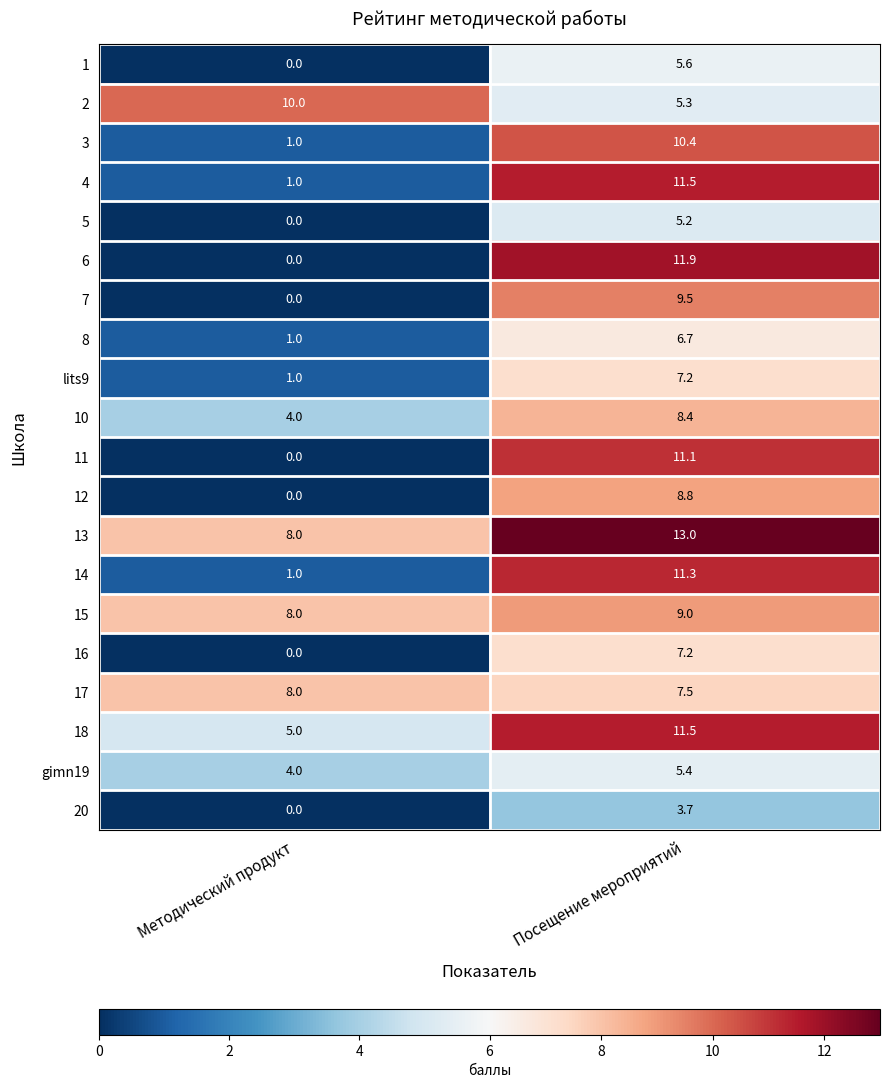

What is the spread (max minus min) of values at Посещение мероприятий?

9.3